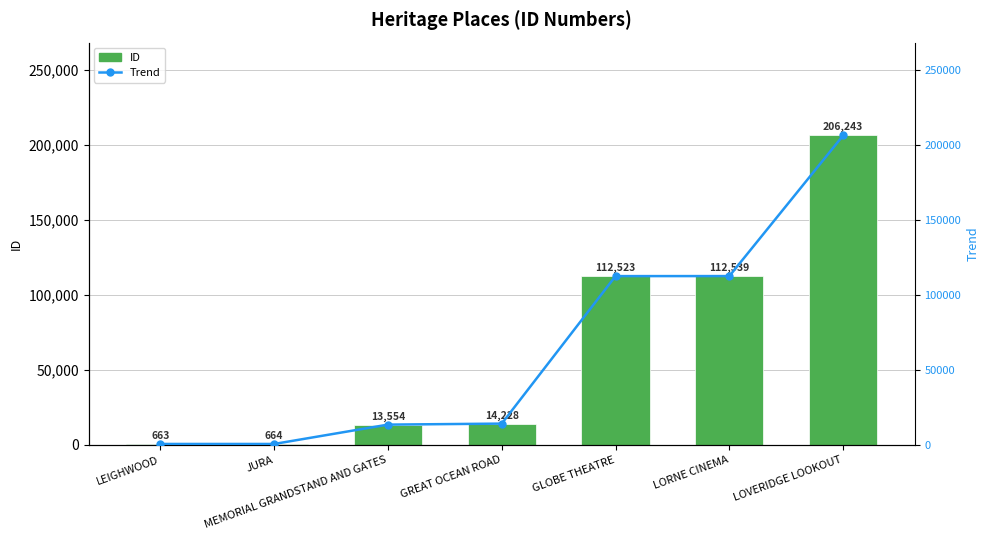

What is the label of the 4th bar from the left?

GREAT OCEAN ROAD